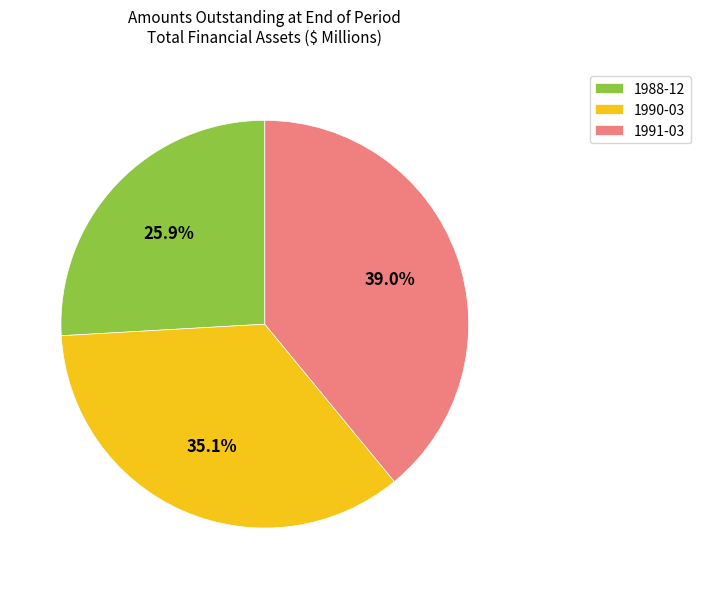

Rank the categories by value from lowest to highest.

1988-12, 1990-03, 1991-03